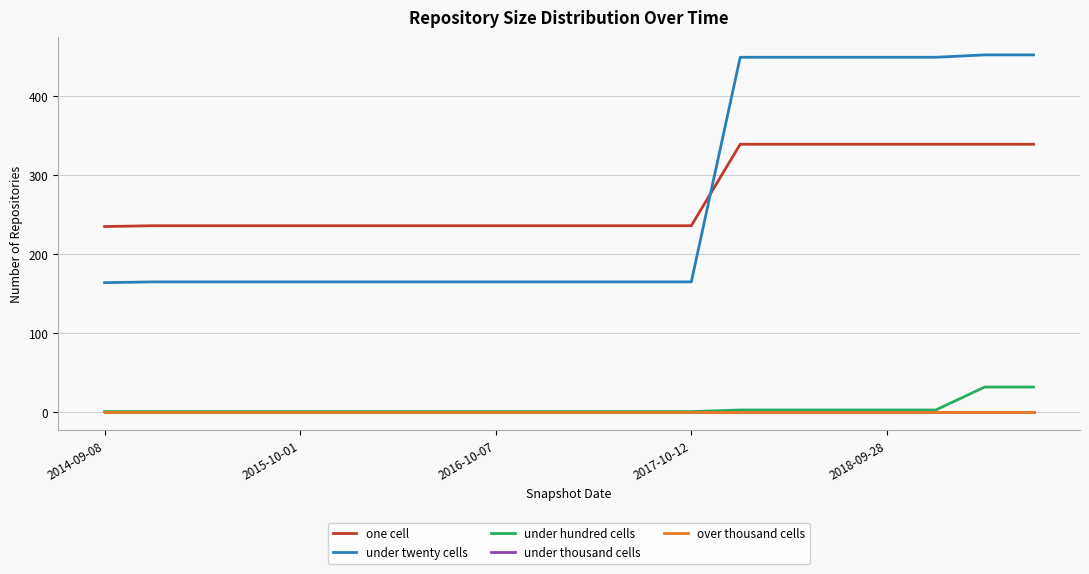

Where does the one cell series first go above 236?

13